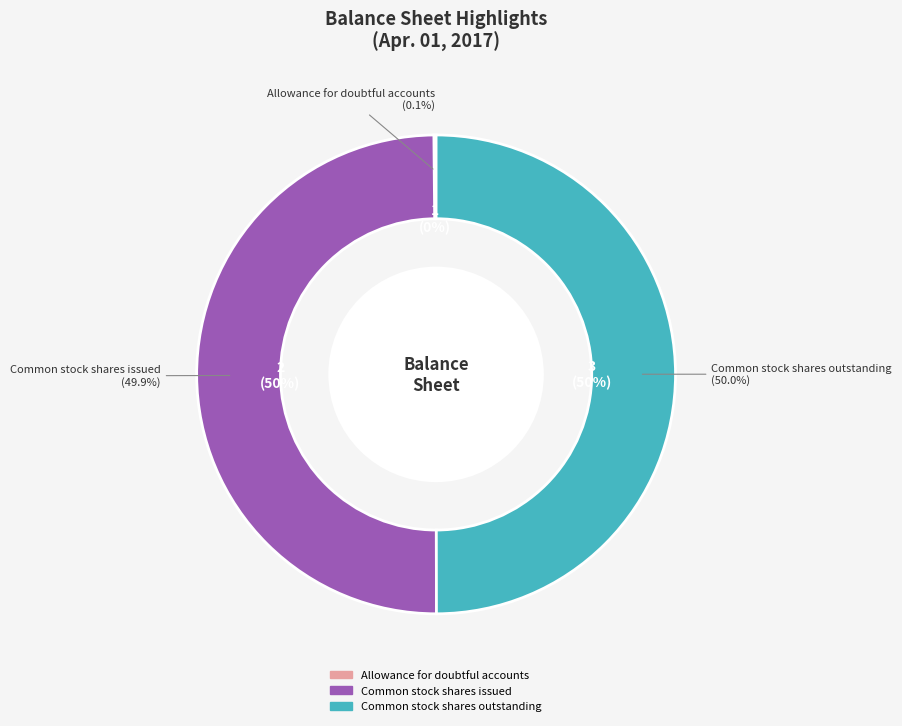

How many slices are in this pie chart?

3